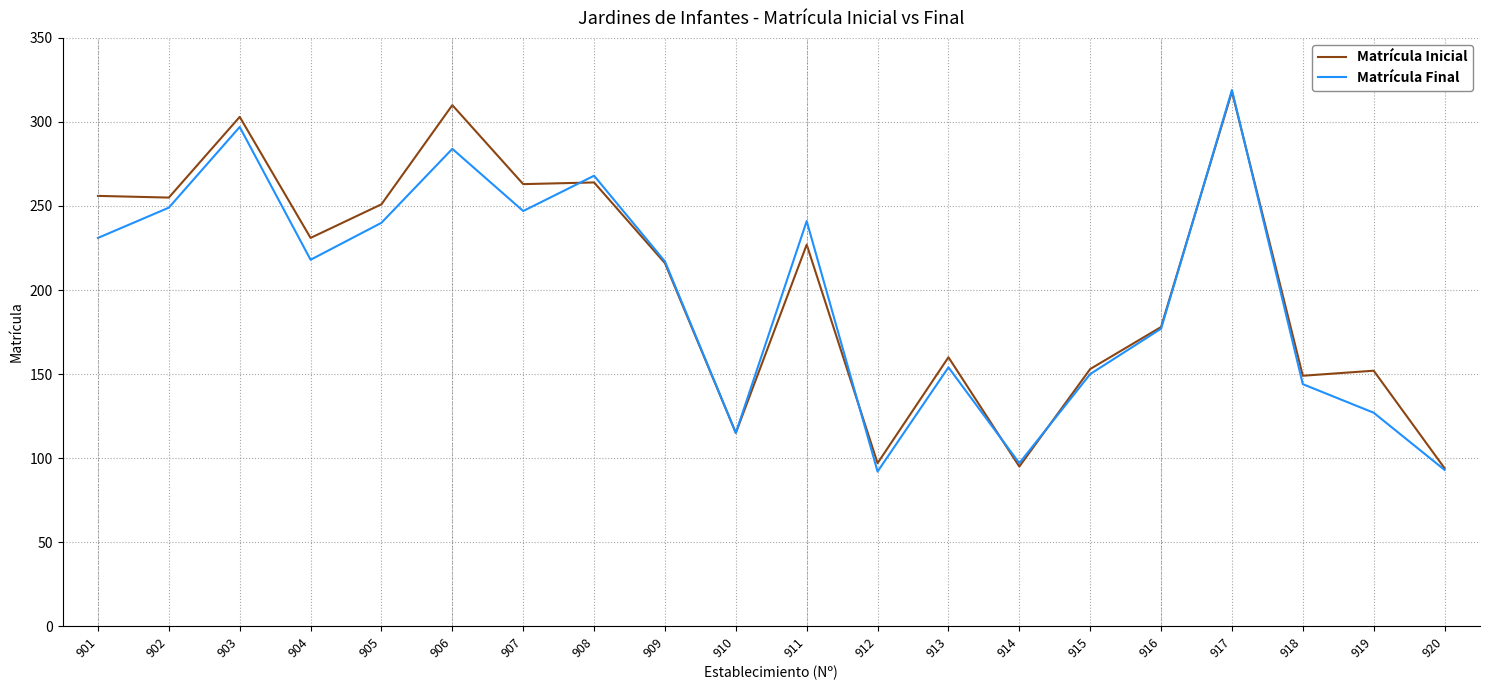

Which series has the largest total across all categories?

Matrícula Inicial